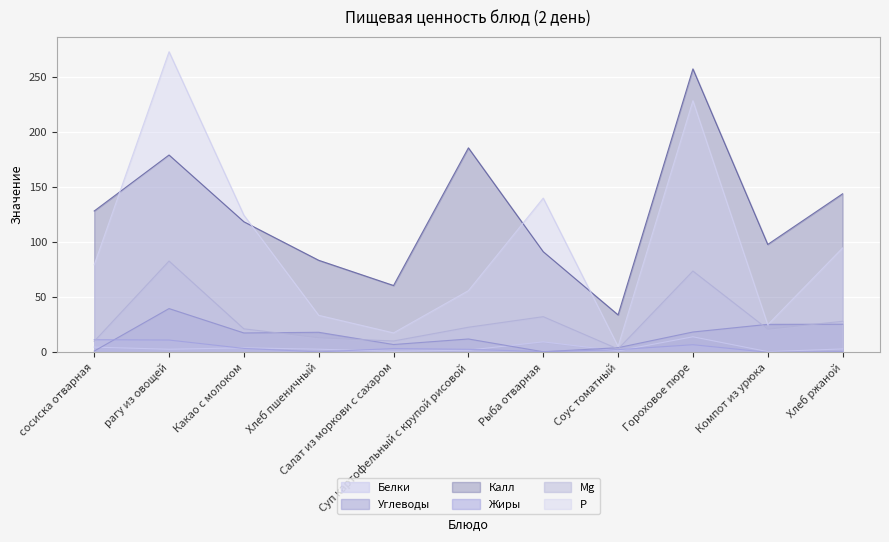

Reading right to left, extract all data points from this chart.

Белки: 3.1	0.6	14.1	1.3	9.5	2.0	0.8	2.8	4.1	2.8	4.7
Углеводы: 25.5	25.4	18.4	4.2	0.5	12.1	7.1	18.2	17.6	39.7	1.1
Калл: 144.0	98.0	257.5	34.0	91.4	185.8	60.7	83.6	118.6	179.2	128.4
Жиры: 0.6	0.0	6.9	2.4	0.6	2.7	3.4	0.4	3.5	11.2	11.5
Mg: 28.2	21.0	73.8	3.0	32.4	22.8	10.3	13.2	21.3	82.9	10.0
P: 94.8	25.0	228.6	5.3	140.1	56.0	17.6	33.6	124.6	273.1	79.5